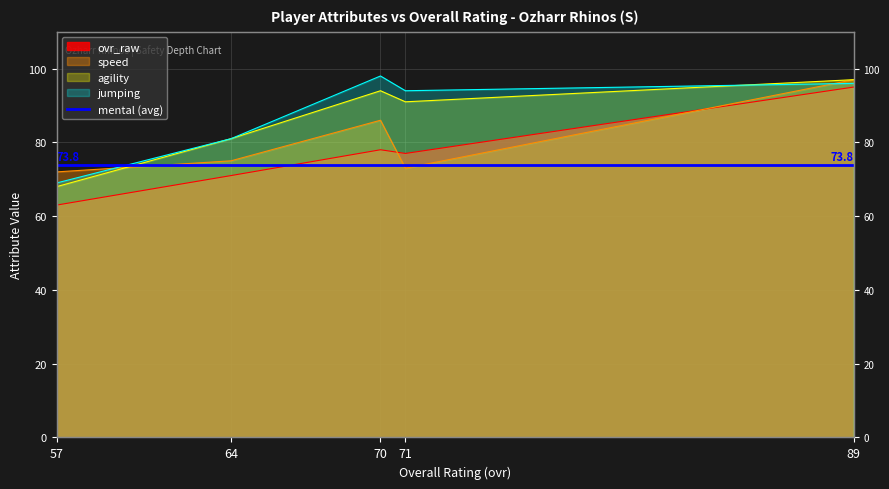

What is the value of the speed point at the 1st from the left?

72